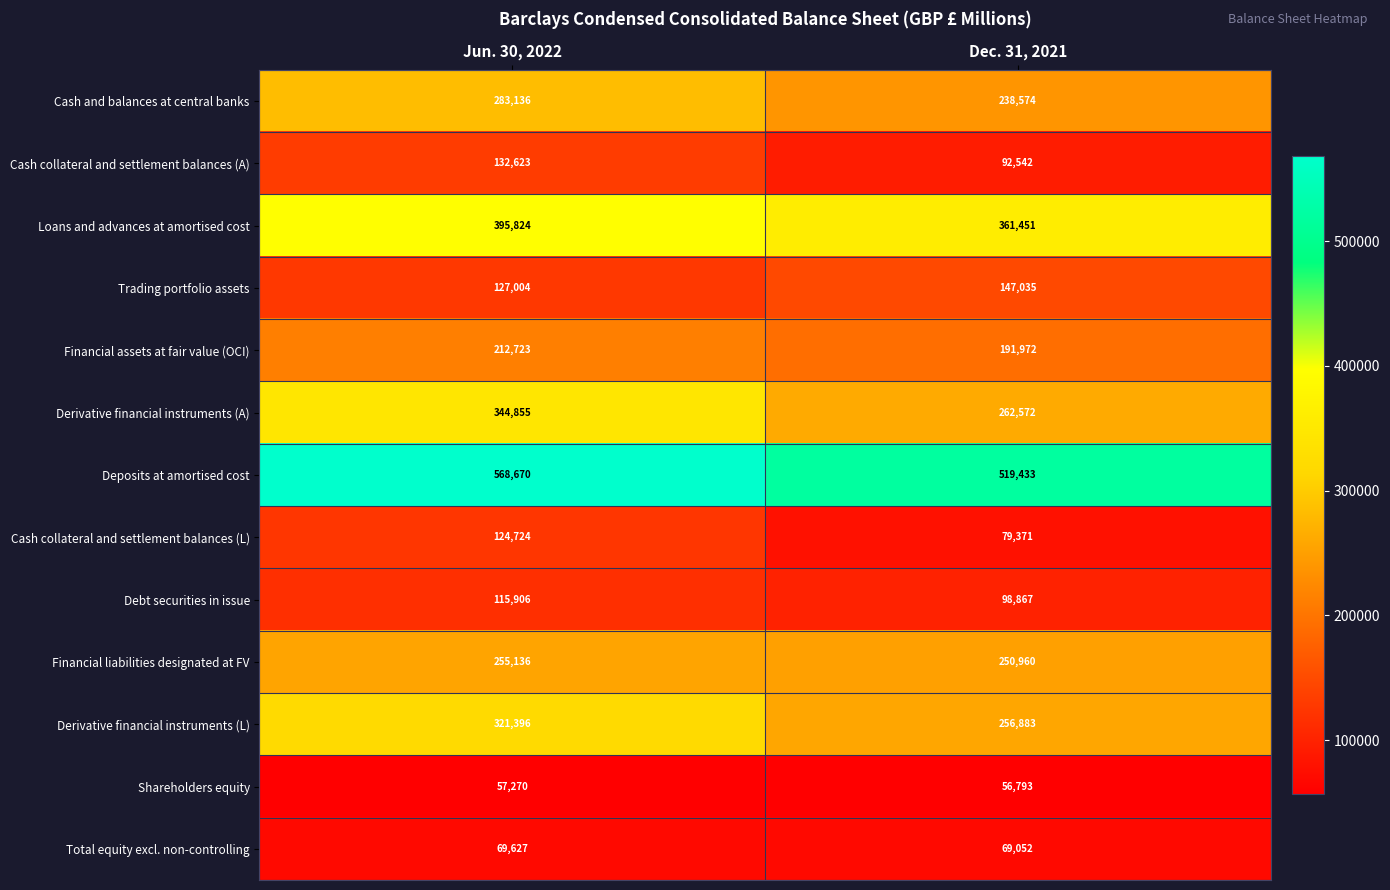

What is the difference between the maximum and minimum values in the Cash and balances at central banks series?

44562